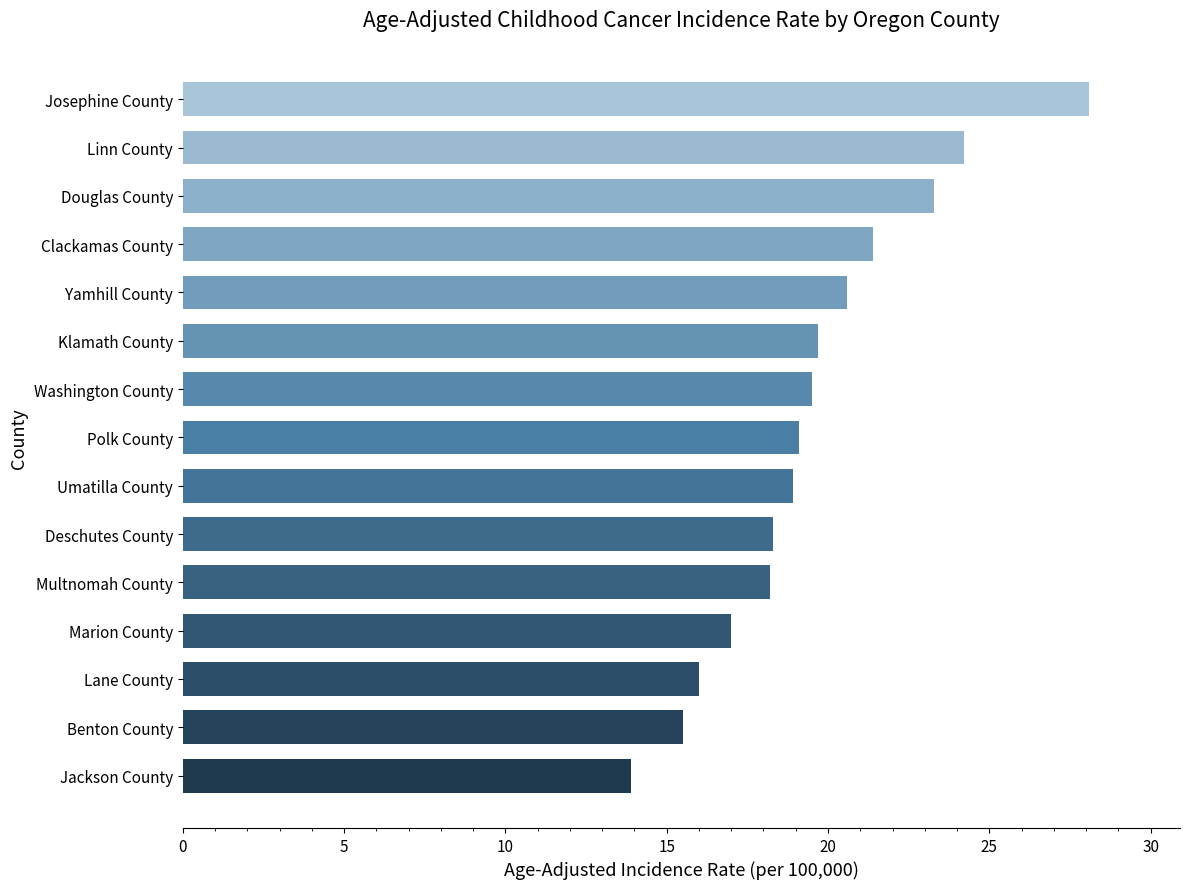

Between Benton County and Clackamas County, which is larger?

Clackamas County